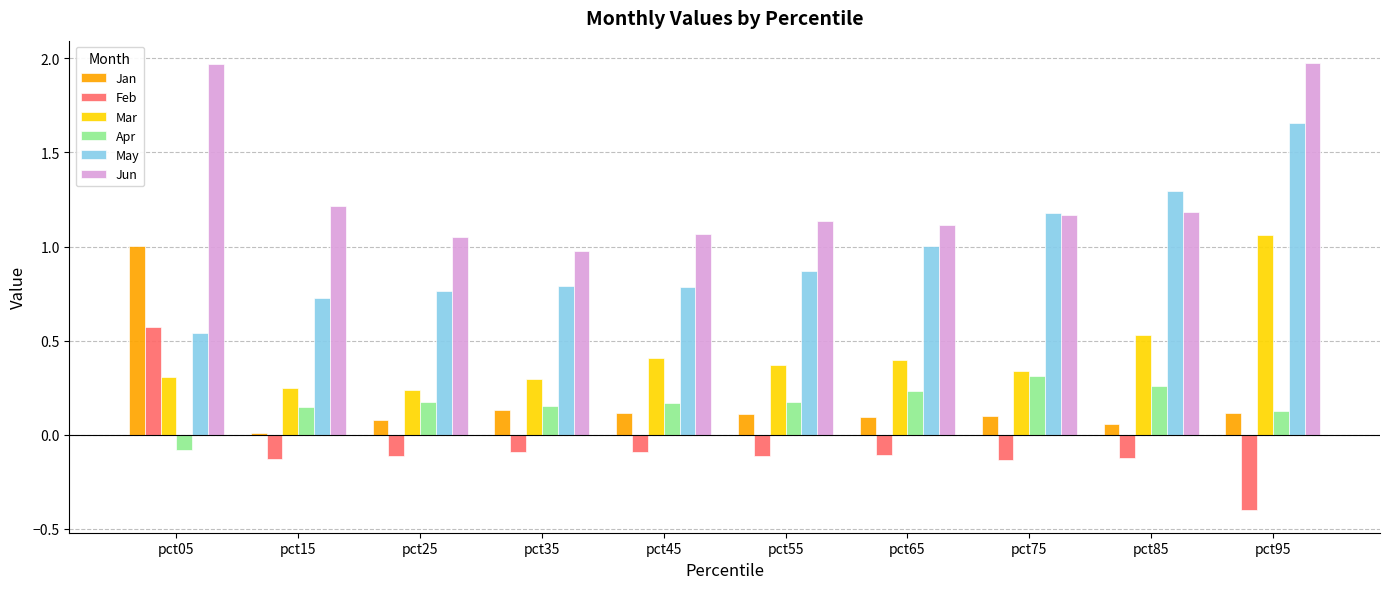

At which label is Jan closest to 0?

pct15